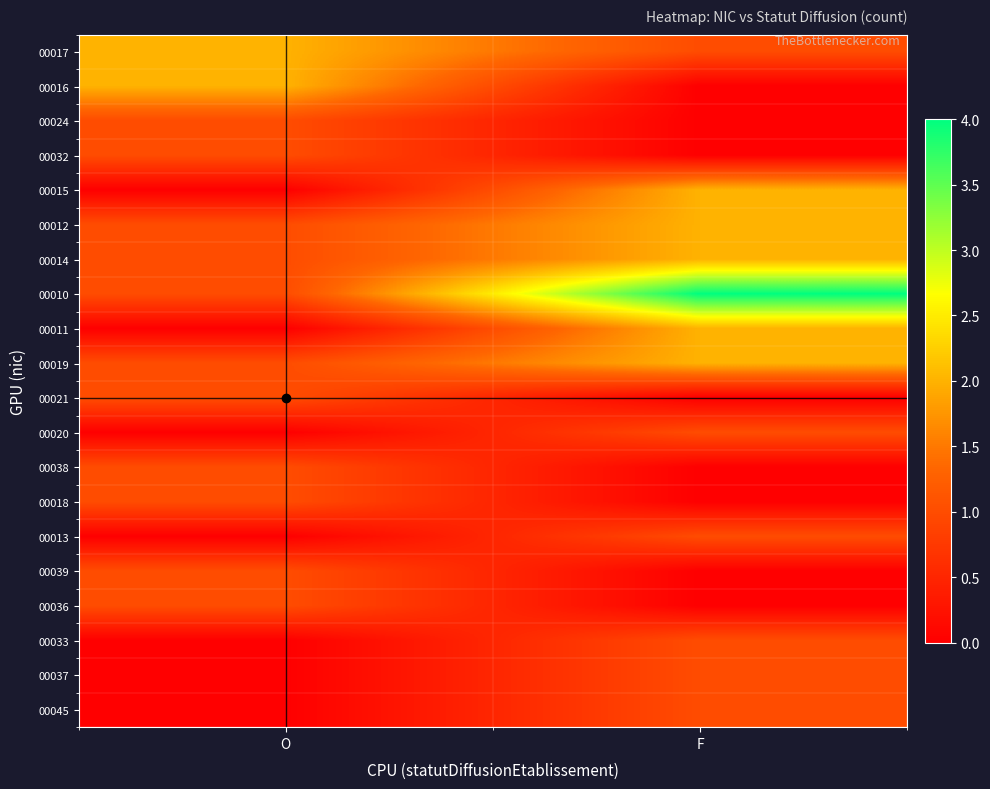

Which series changed the most between O and F?

00010